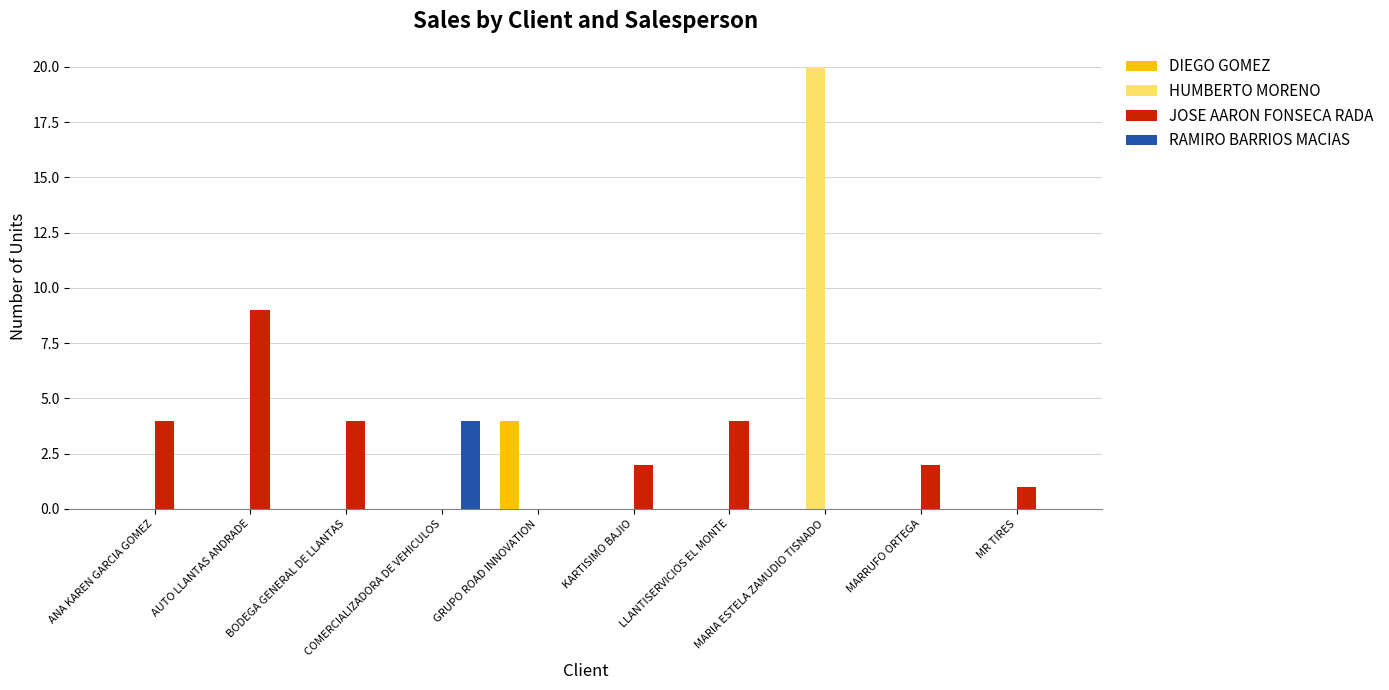

Are the bars horizontal?

No